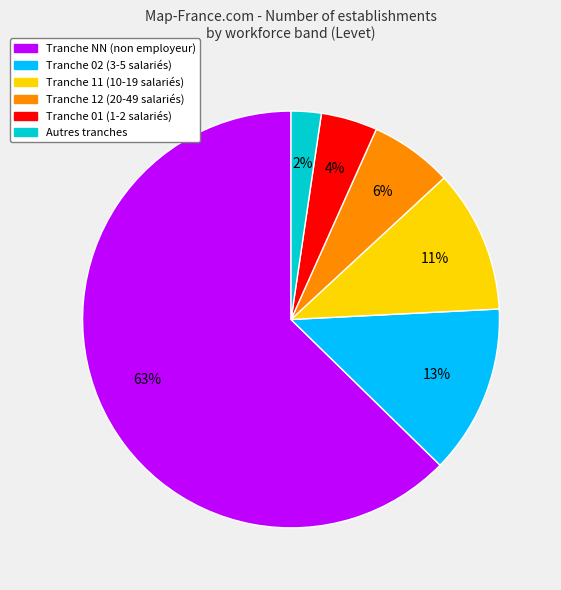

Is there any slice that represents more than half of the pie?

Yes